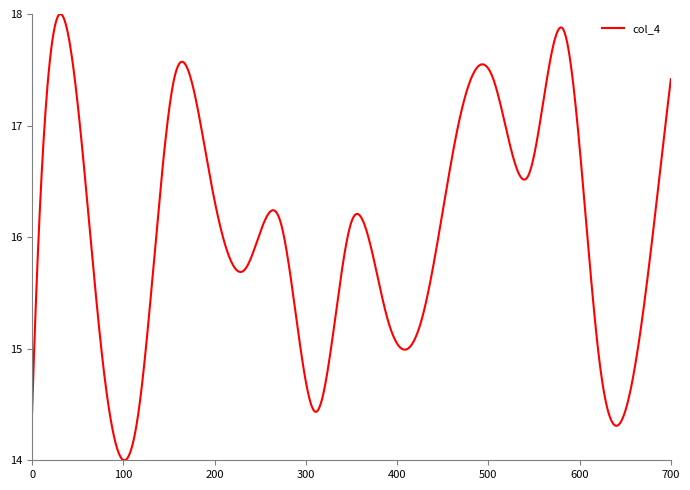

What is the difference between the maximum and minimum values?

4.0